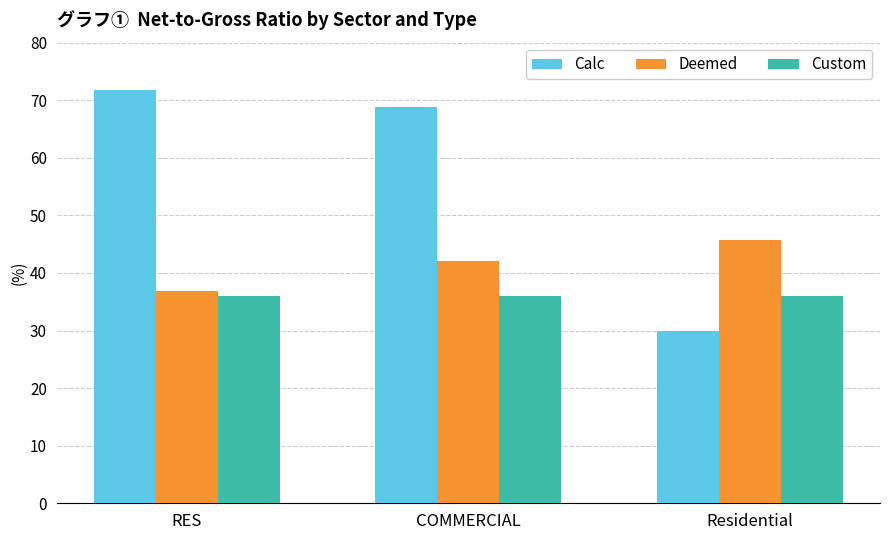

What is the smallest value displayed?

29.8